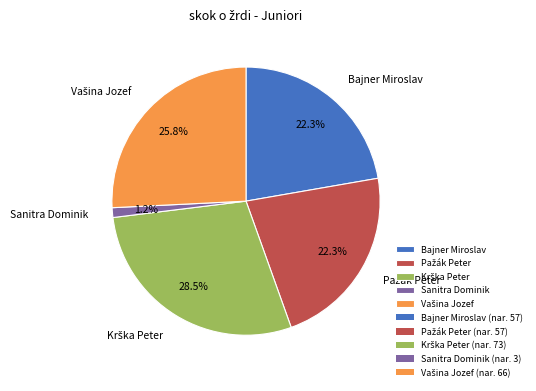

Do Bajner Miroslav and Sanitra Dominik together represent more than half of the pie?

No